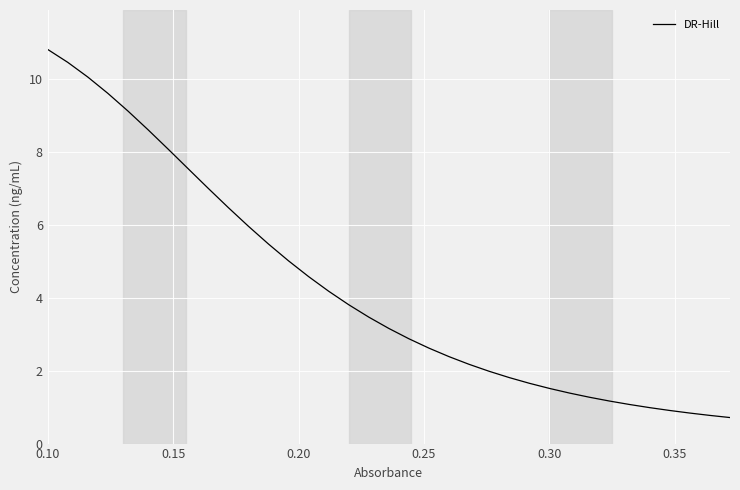

What is the difference between the maximum and minimum values?

10.1